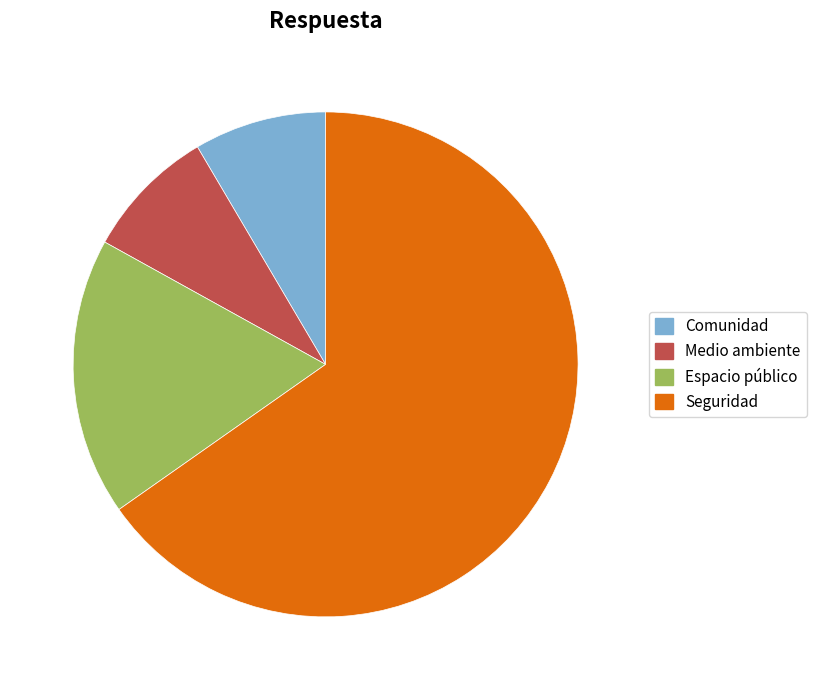

True or false: Seguridad accounts for 65% of the total.

True